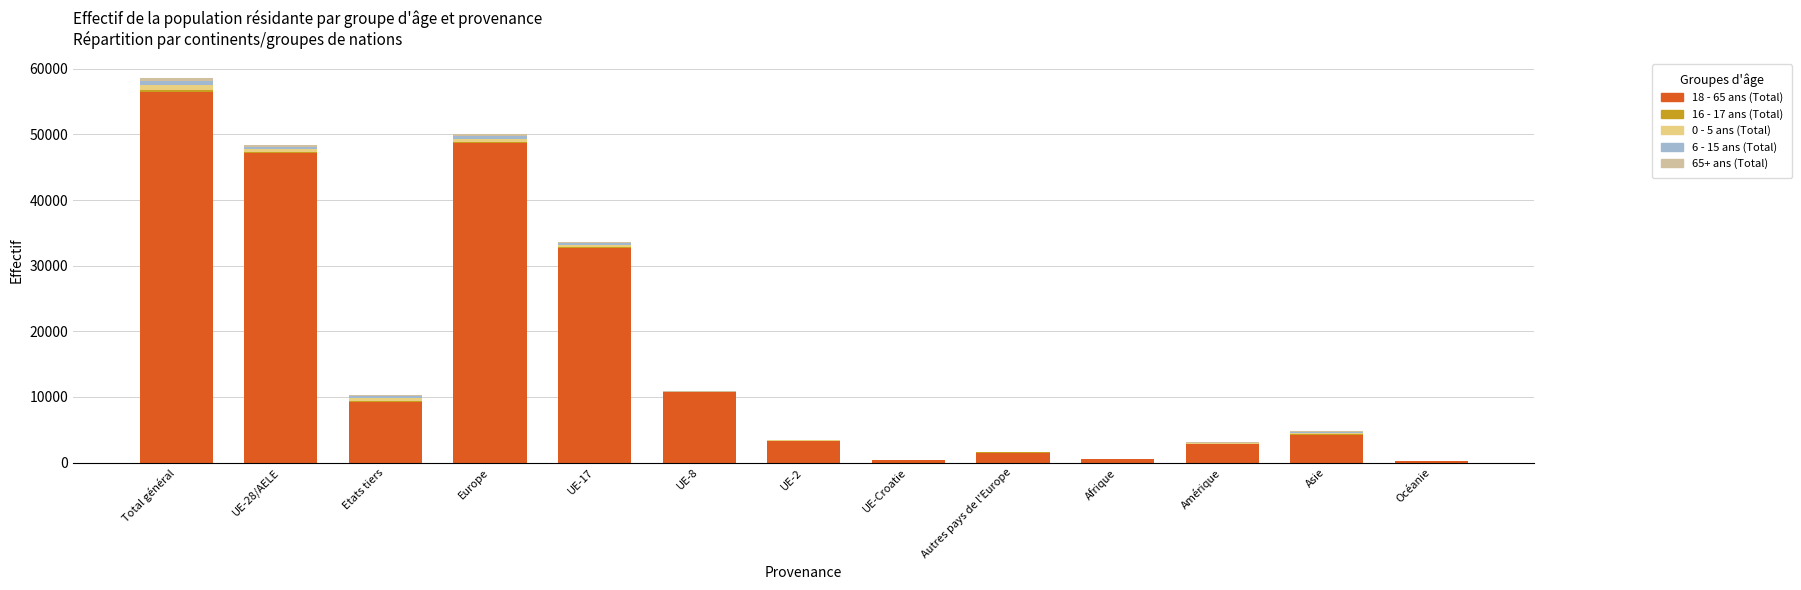

Which category has the highest value in the 18 - 65 ans (Total) series?

Total général